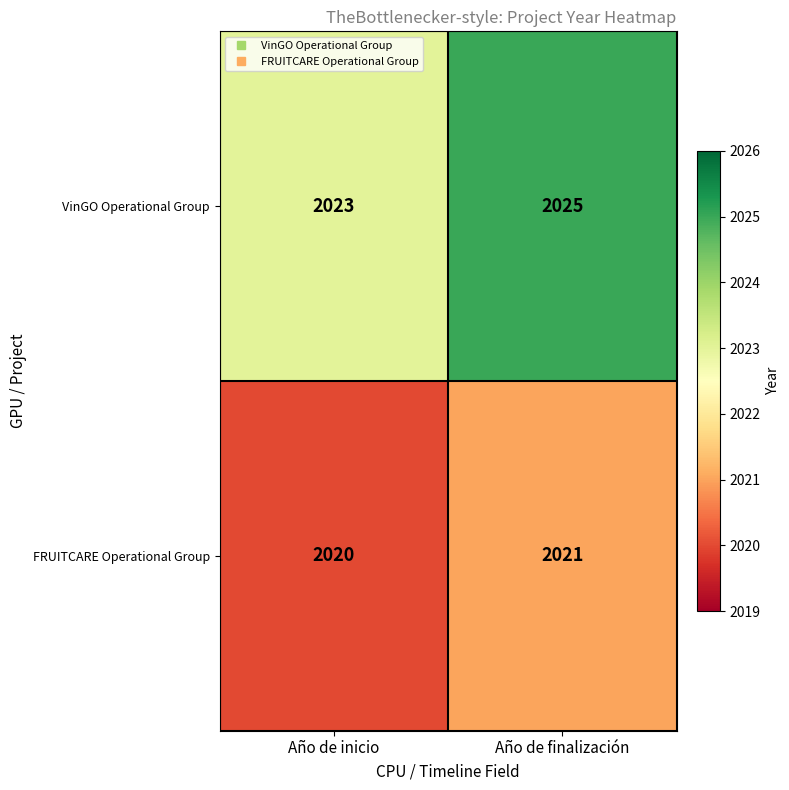

At how many categories does at least one series exceed 2021?

2